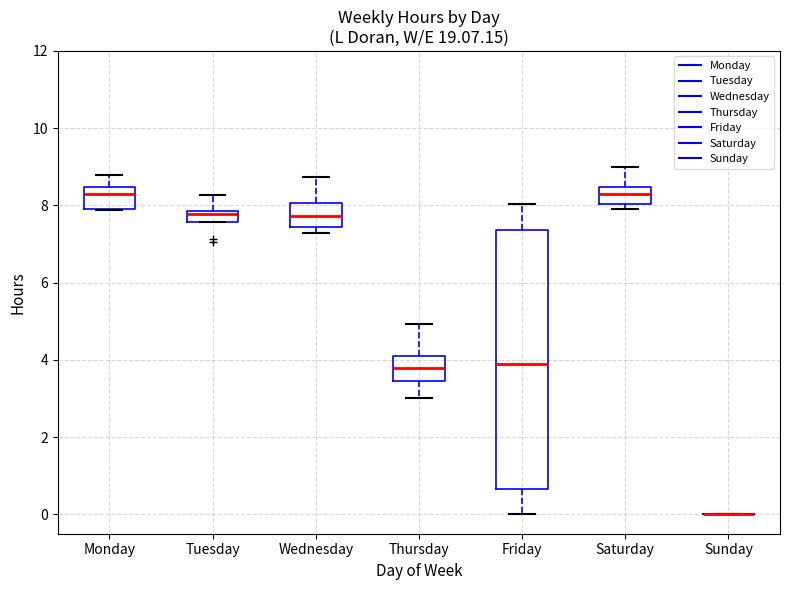

Where is the upper edge of the box for Tuesday on the y-axis? The values are not printed on the chart, so give them approximately, as read against the axis.

7.8